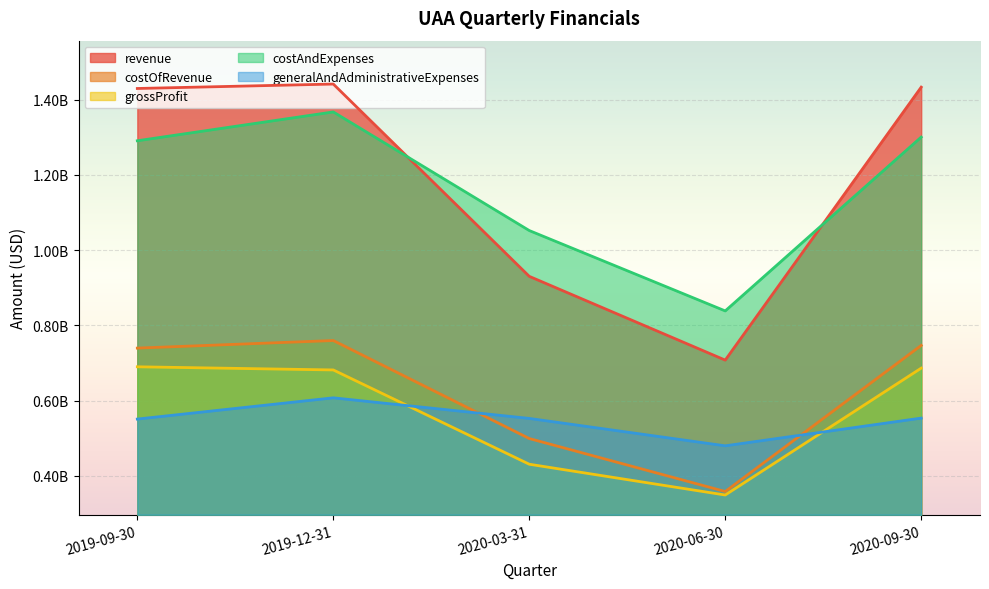

How many values in the costAndExpenses series exceed 1290536000?

2